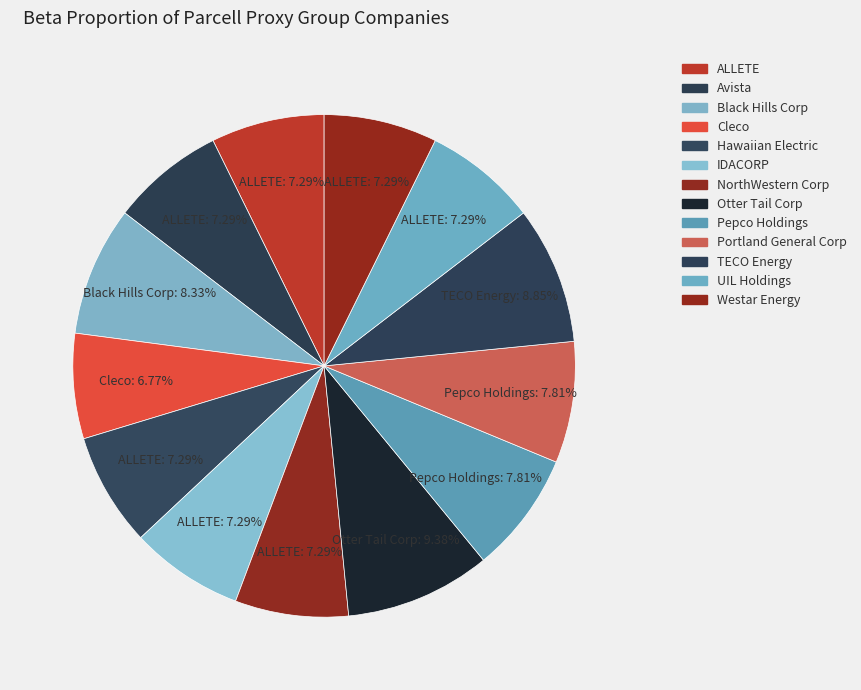

To the nearest percent, what portion does Westar Energy represent?

7%